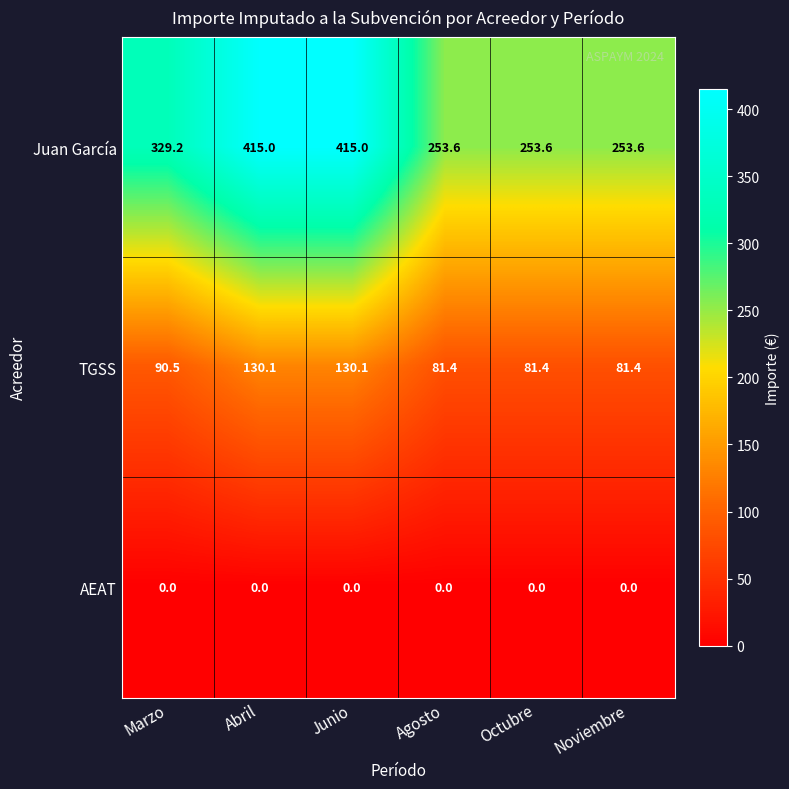

Which series changed the most between Abril and Agosto?

Juan García